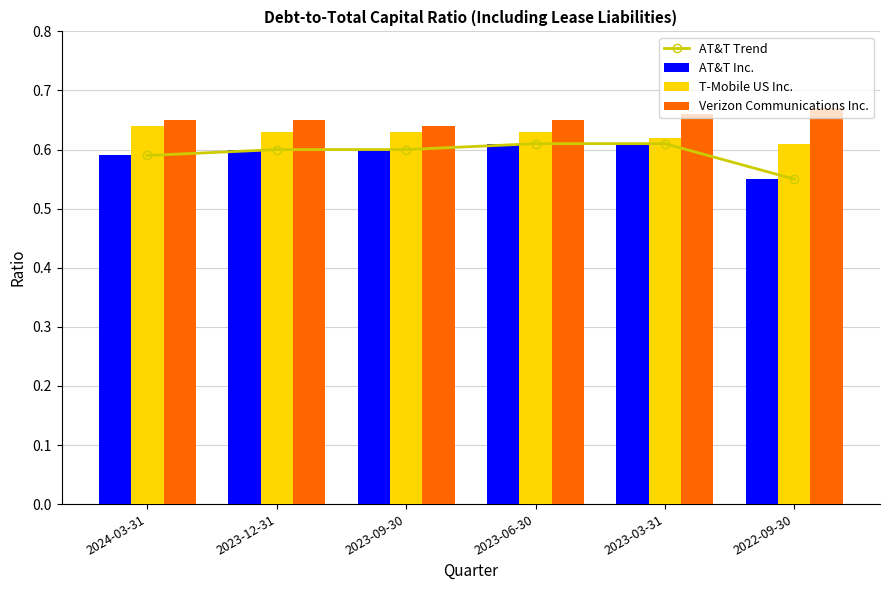

Reading right to left, transcribe all the data shown in this chart.

AT&T Trend: 0.6	0.6	0.6	0.6	0.6	0.6
AT&T Inc.: 0.6	0.6	0.6	0.6	0.6	0.6
T-Mobile US Inc.: 0.6	0.6	0.6	0.6	0.6	0.6
Verizon Communications Inc.: 0.7	0.7	0.7	0.6	0.7	0.7